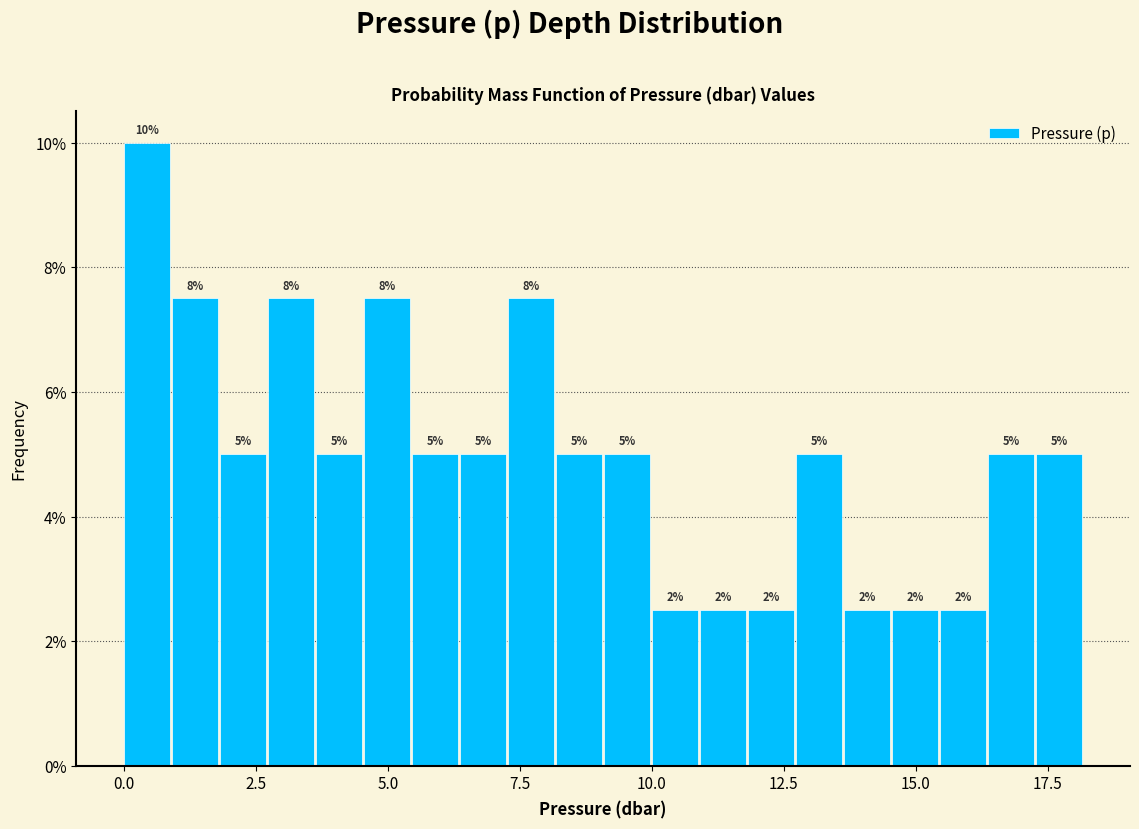

Read against the x-axis, roughly where is the centre of the tallest bar?

0.5